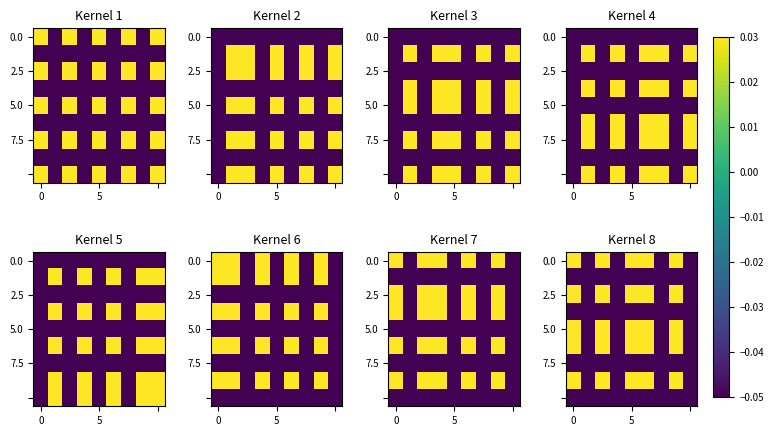

What is the spread (max minus min) of values at 7?

0.1